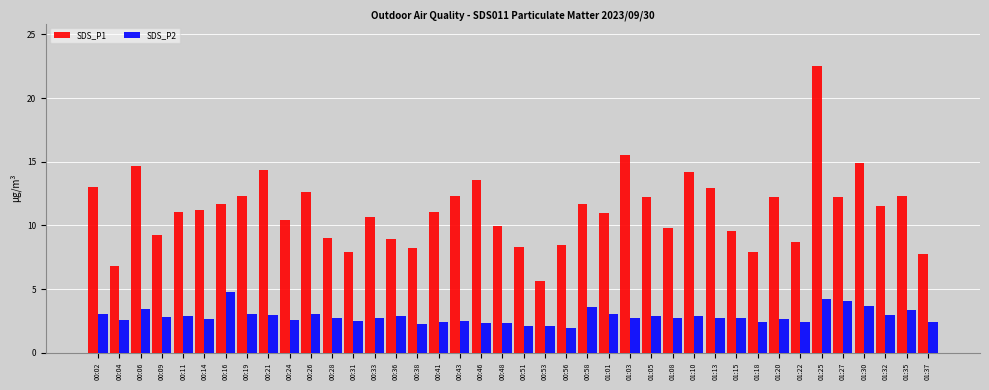

The SDS_P1 series shows 12.3 at 01:05. True or false?

True